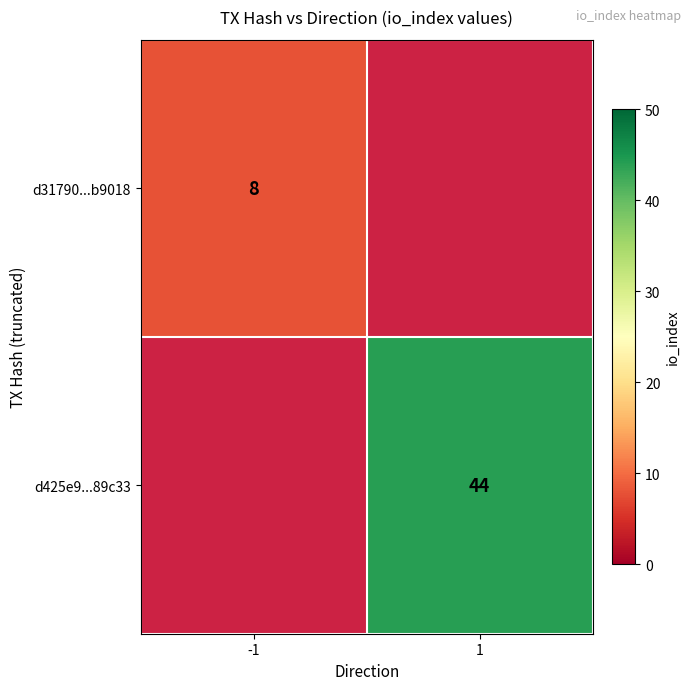

Is the value of d31790...b9018 at -1 greater than the value of d425e9...89c33 at 1?

No